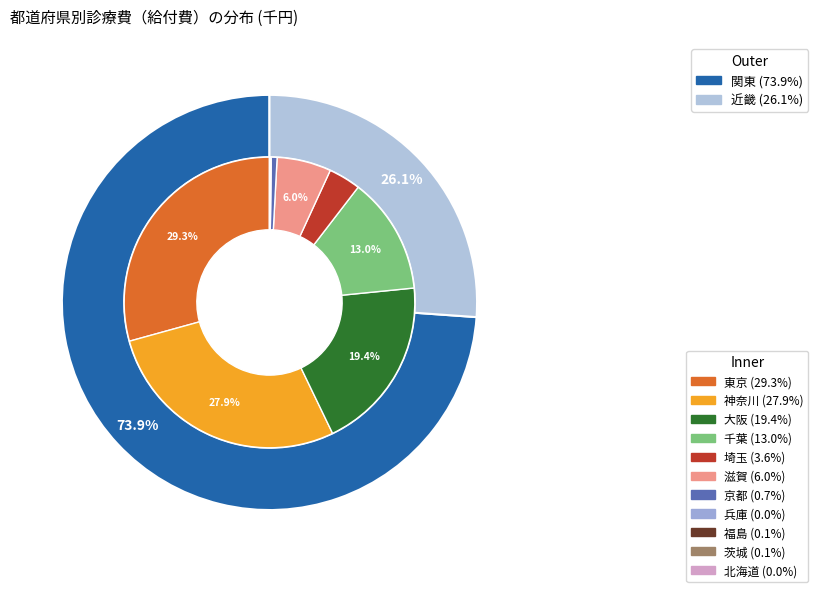

Rank the categories by value from highest to lowest.

東京, 神奈川, 大阪, 千葉, 滋賀, 埼玉, 京都, 福島, 茨城, 北海道, 兵庫